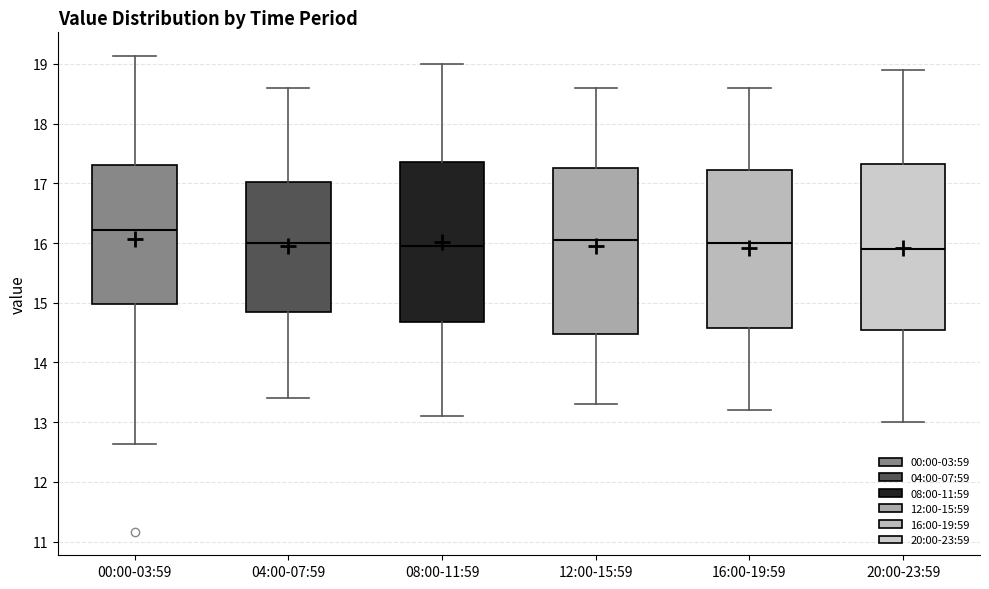

Reading left to right, transcribe this box plot: for each box, give where its median line is, the range the box spans, and where its two whiskers end, as read against the y-axis. The values are not printed on the chart, so give them approximately, as read against the axis.

00:00-03:59: median 16.2, box 15.0 to 17.3, whiskers 12.6 to 19.1
04:00-07:59: median 16.0, box 14.9 to 17.0, whiskers 13.4 to 18.6
08:00-11:59: median 16.0, box 14.7 to 17.4, whiskers 13.1 to 19.0
12:00-15:59: median 16.1, box 14.5 to 17.3, whiskers 13.3 to 18.6
16:00-19:59: median 16.0, box 14.6 to 17.2, whiskers 13.2 to 18.6
20:00-23:59: median 15.9, box 14.6 to 17.3, whiskers 13.0 to 18.9